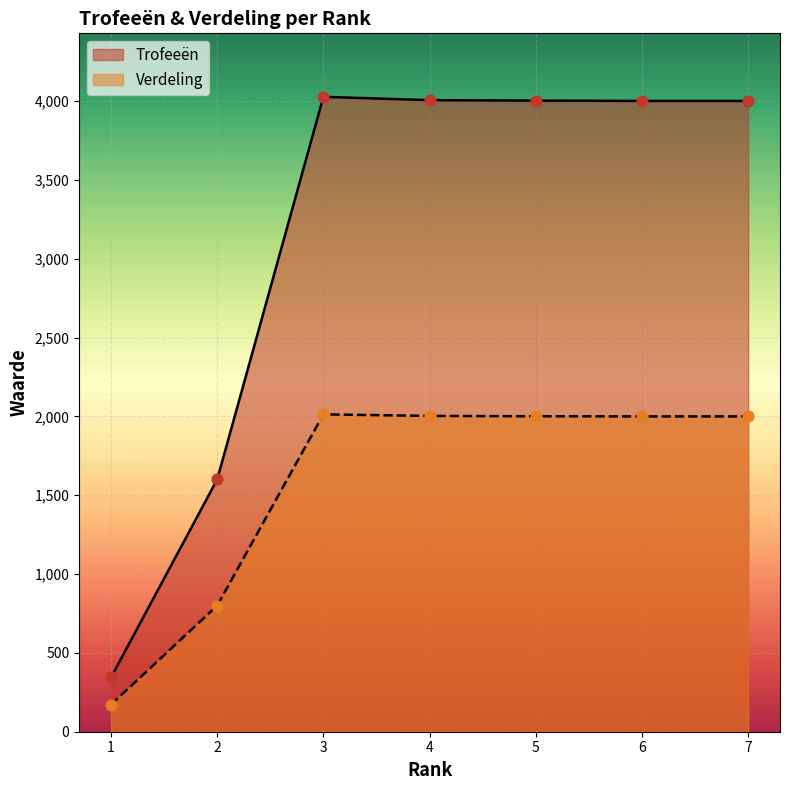

What is the total value across all series at 5?

6004